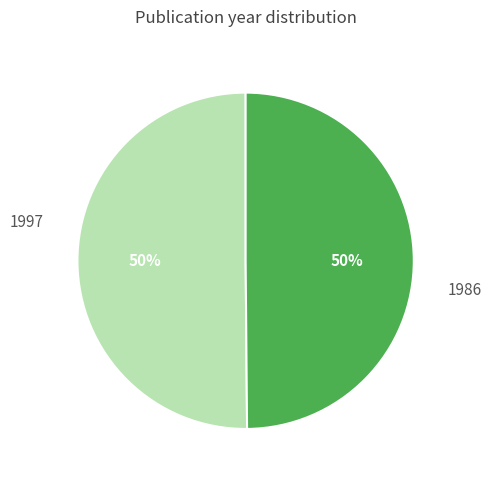

How many slices are in this pie chart?

2